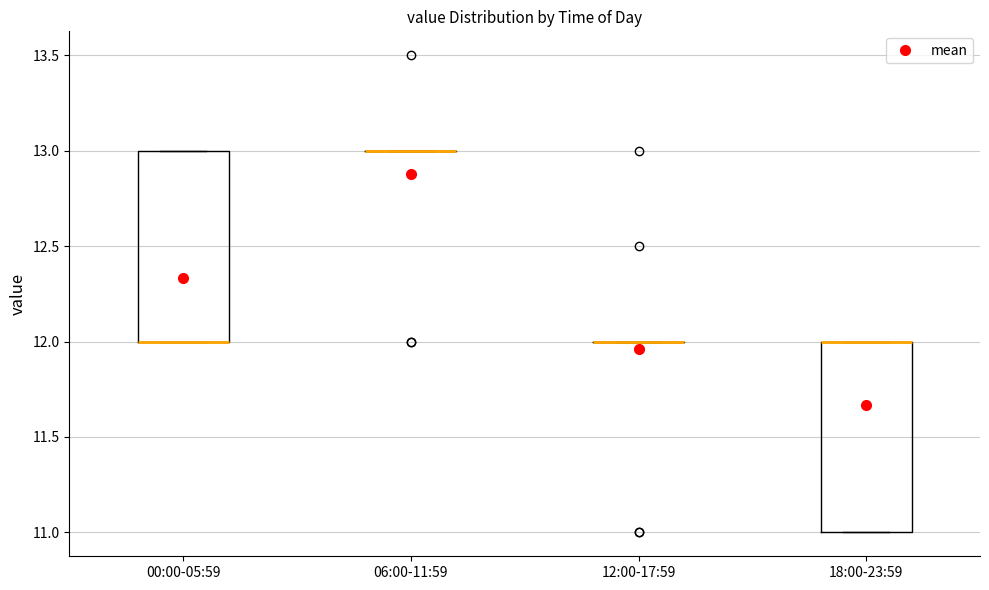

Reading left to right, read every box against the y-axis: the position of its median line, the range the box covers, and the ends of its whiskers. The values are not printed on the chart, so give them approximately, as read against the axis.

00:00-05:59: median 12 (drawn on the box's lower edge), box 12 to 13, whiskers 12 to 13
06:00-11:59: box collapsed to a line at 13, whiskers 13 to 13
12:00-17:59: box collapsed to a line at 12, whiskers 12 to 12
18:00-23:59: median 12 (drawn on the box's upper edge), box 11 to 12, whiskers 11 to 12